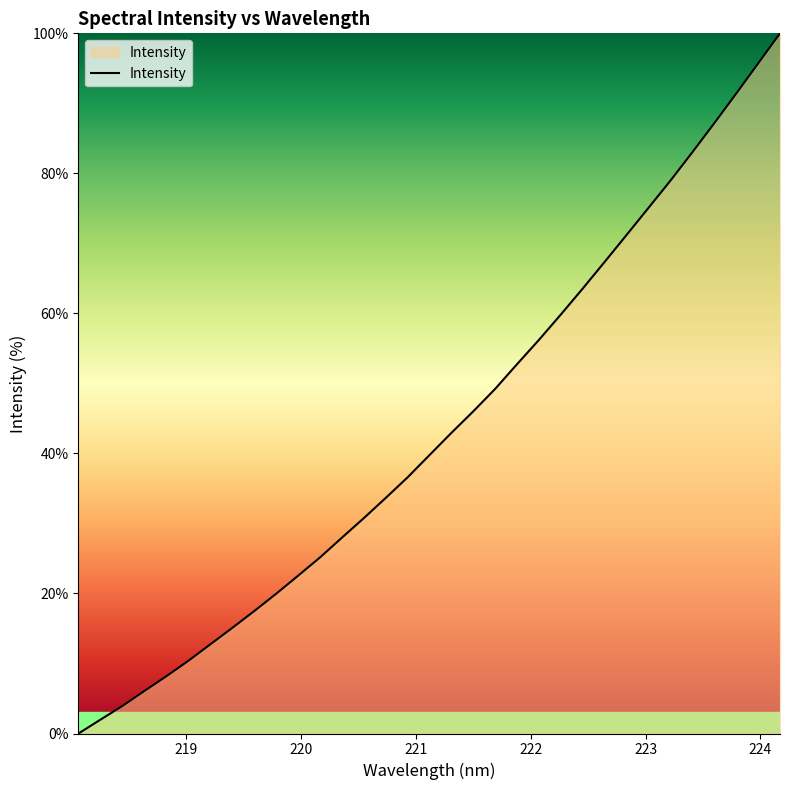

What is the maximum value shown in the chart?

100.0